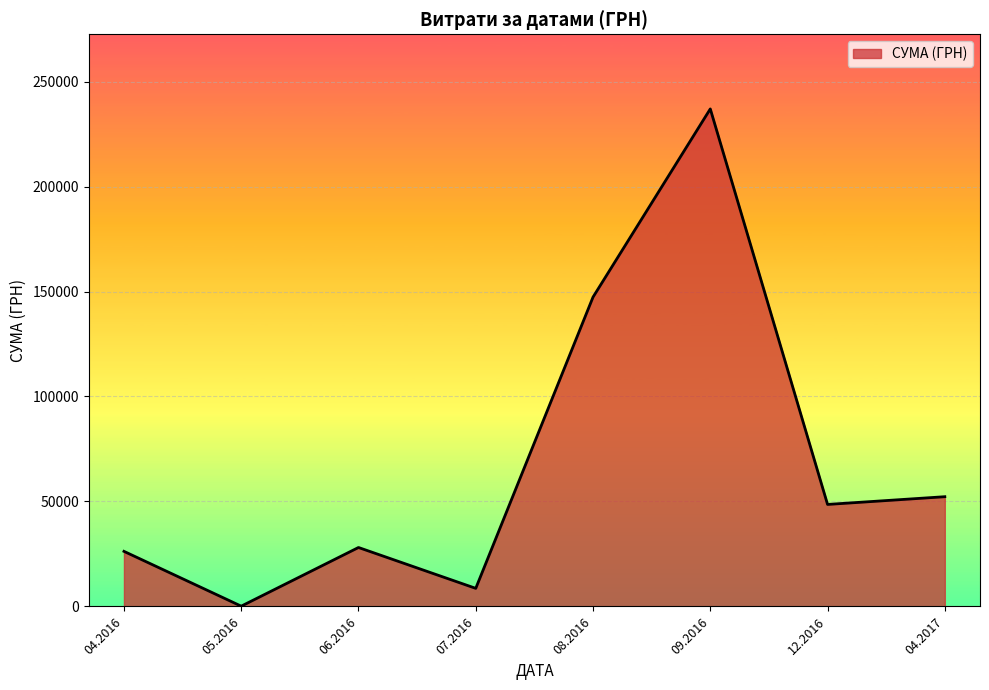

At which category does the data reach its first local valley?

05.2016